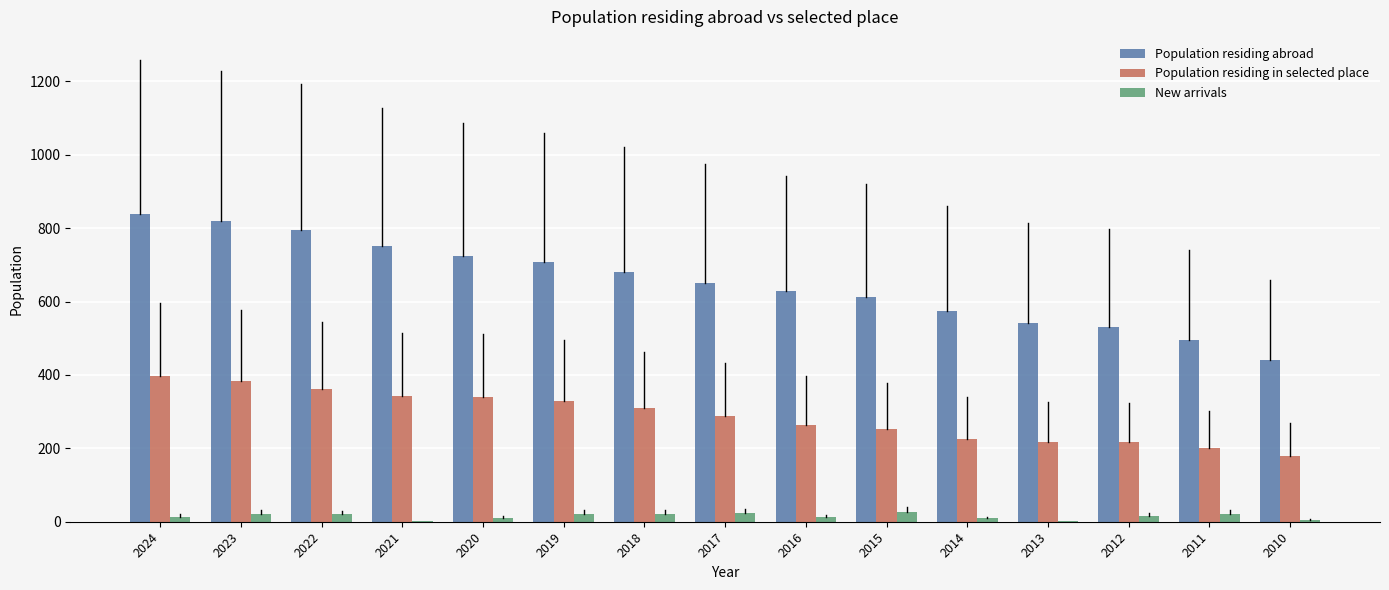

At which label is Population residing in selected place closest to 288?

2017